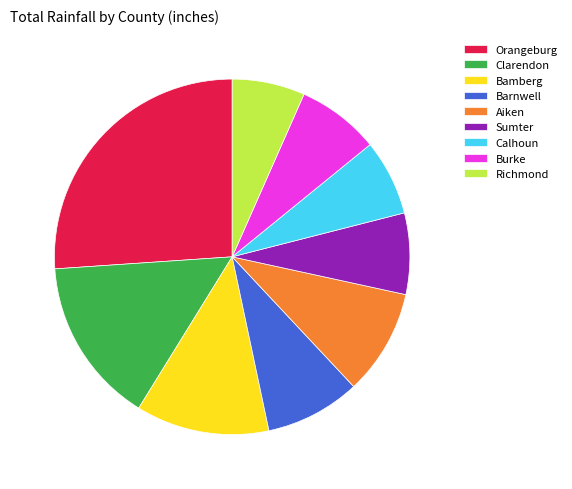

The Richmond slice represents 7% of the pie. True or false?

True